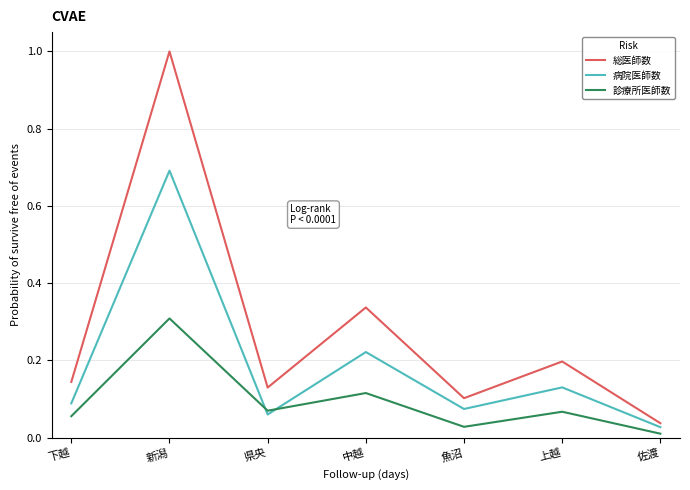

Which series has the largest range (max minus min)?

総医師数